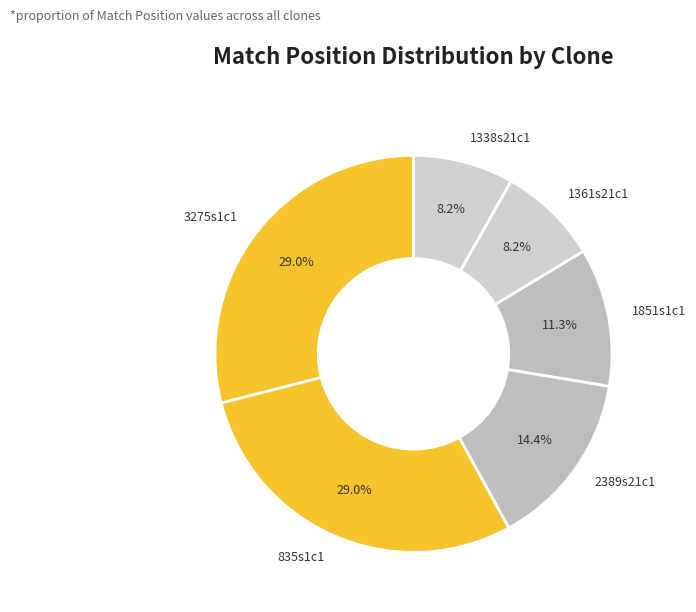

How many slices are in this pie chart?

6